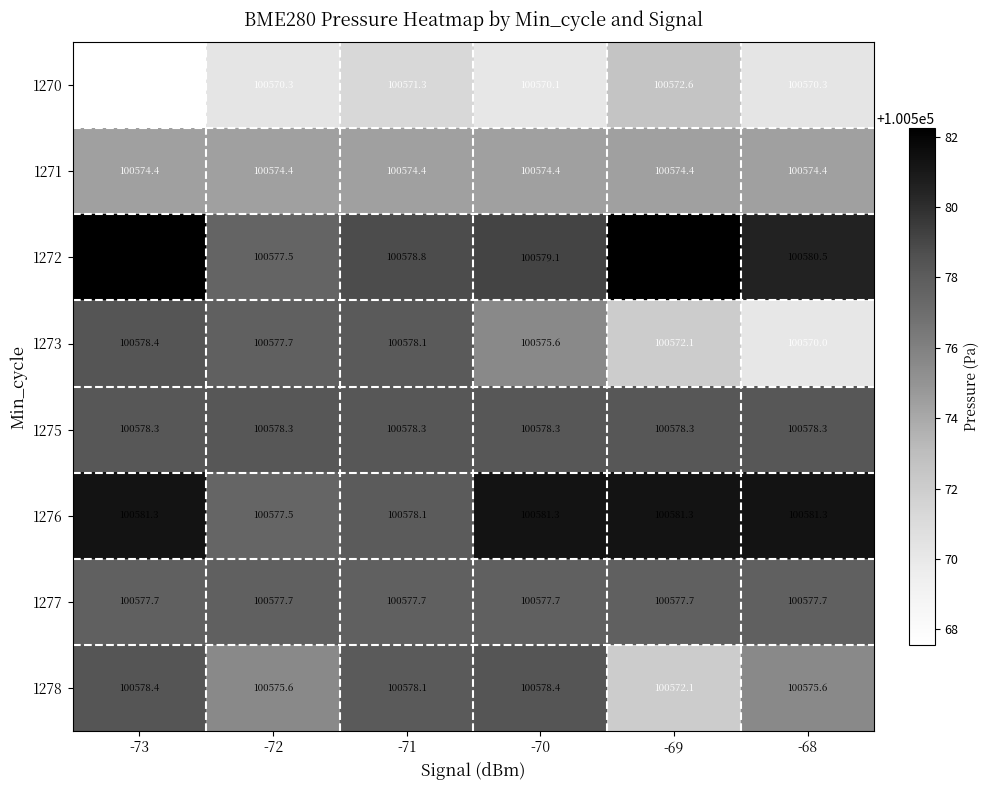

At which category does the chart reach its minimum across all series?

-73